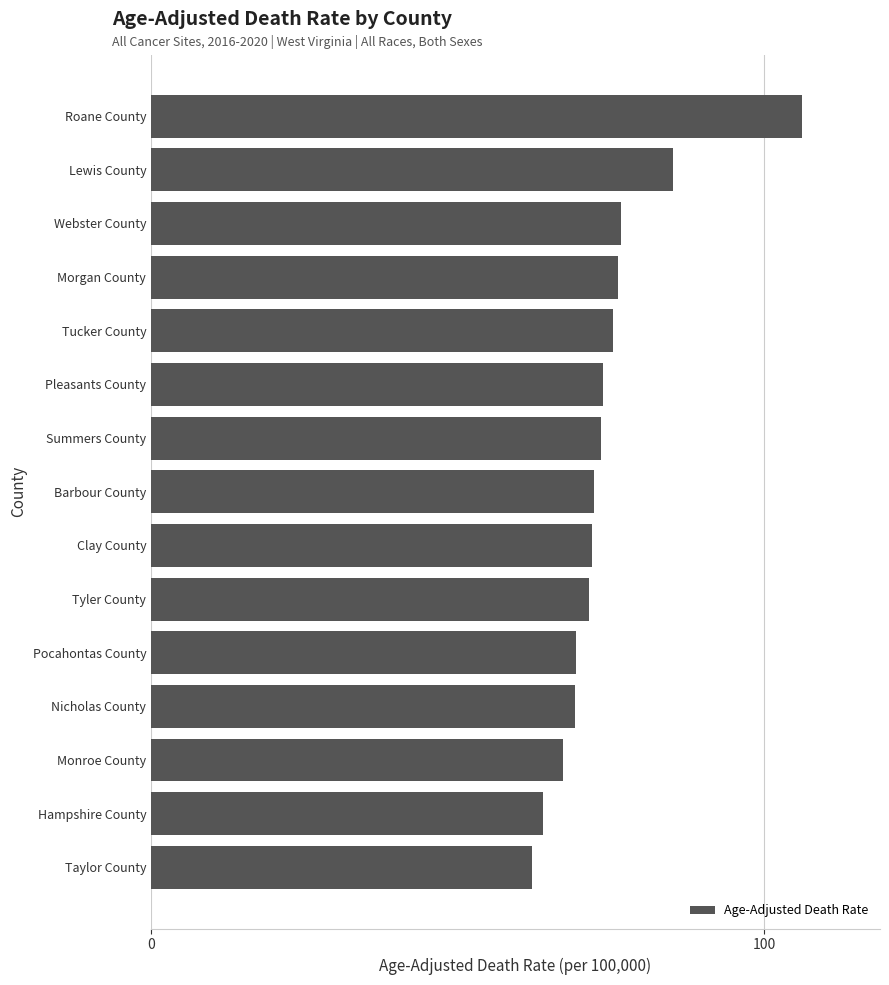

What is the label of the 4th bar from the bottom?

Nicholas County